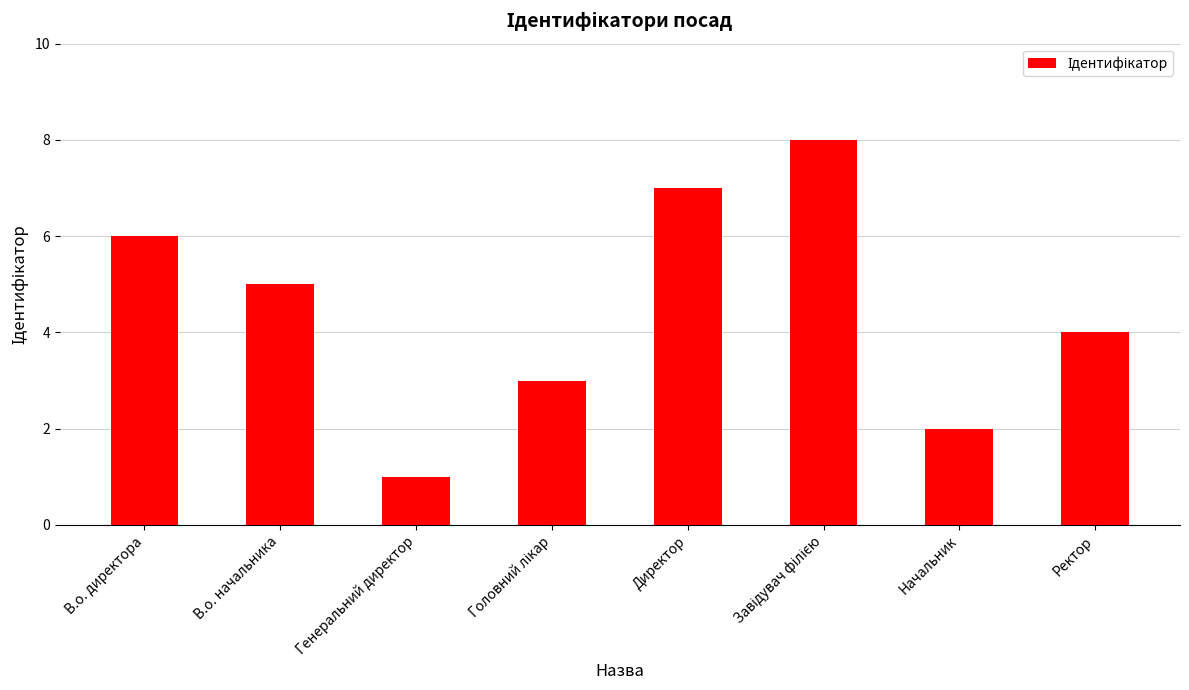

Which category has the lowest value across all series?

Генеральний директор